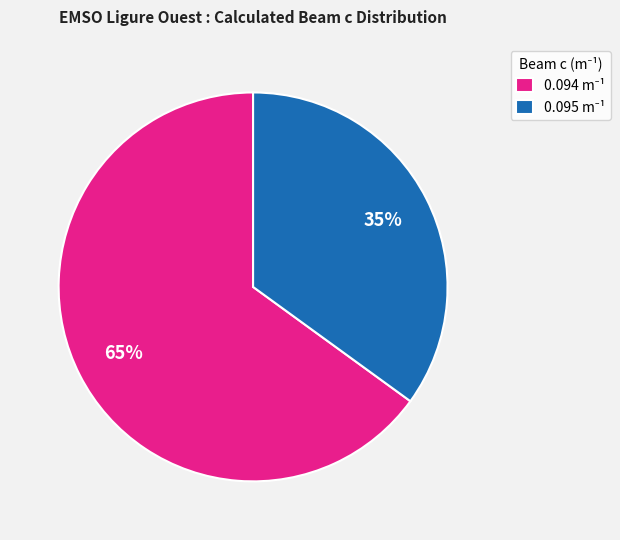

Count the number of slices in the pie.

2